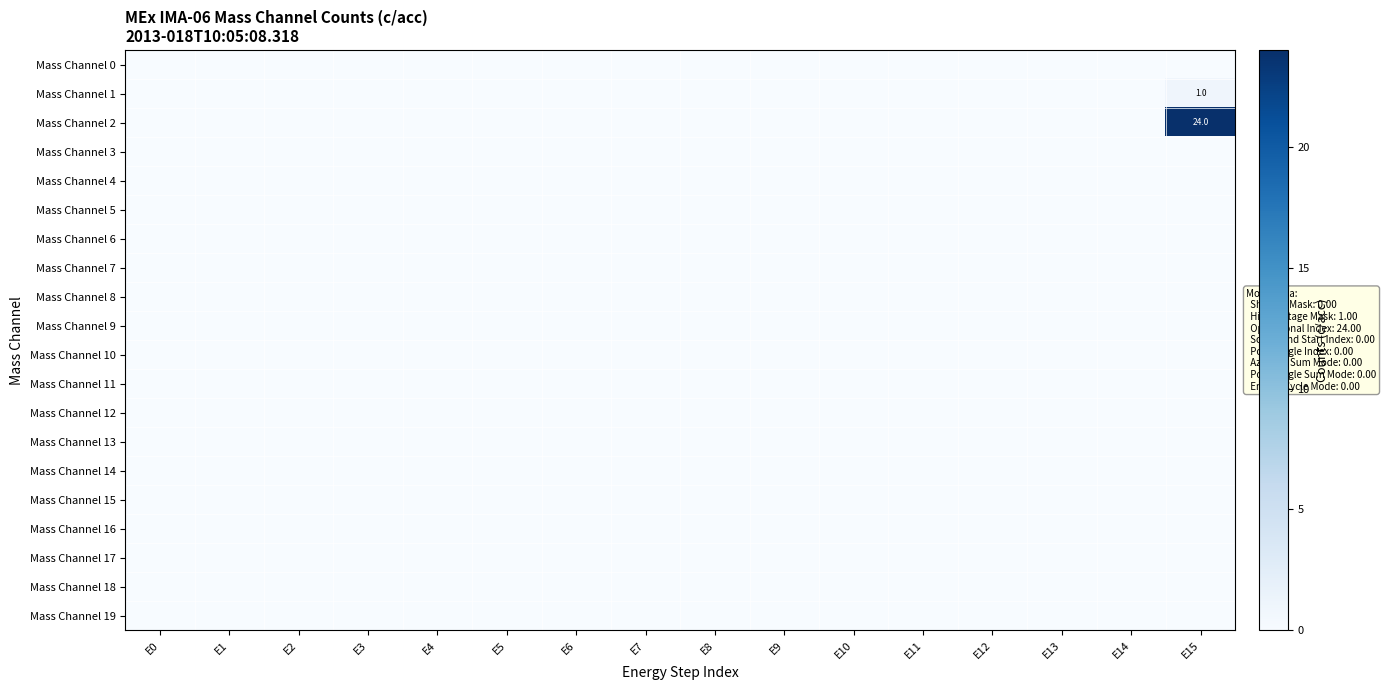

At E0, list the series in order from smallest to largest.

Mass Channel 0, Mass Channel 1, Mass Channel 2, Mass Channel 3, Mass Channel 4, Mass Channel 5, Mass Channel 6, Mass Channel 7, Mass Channel 8, Mass Channel 9, Mass Channel 10, Mass Channel 11, Mass Channel 12, Mass Channel 13, Mass Channel 14, Mass Channel 15, Mass Channel 16, Mass Channel 17, Mass Channel 18, Mass Channel 19